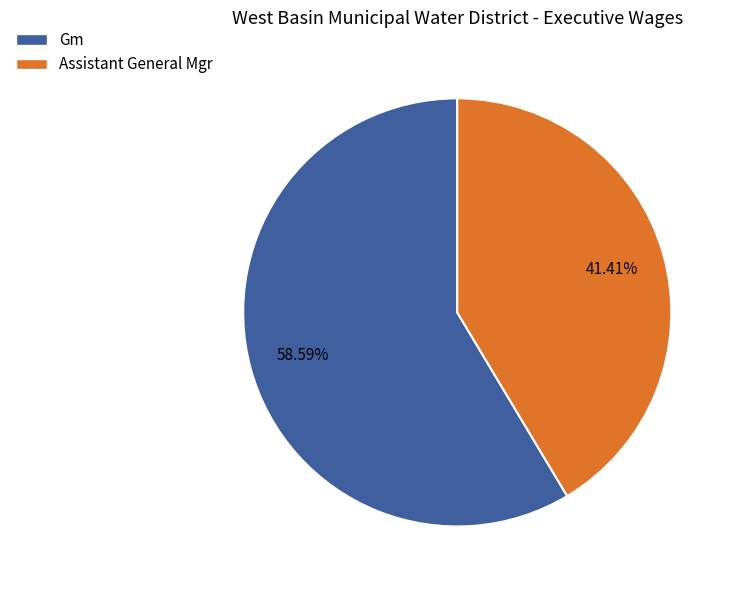

How many slices are in this pie chart?

2